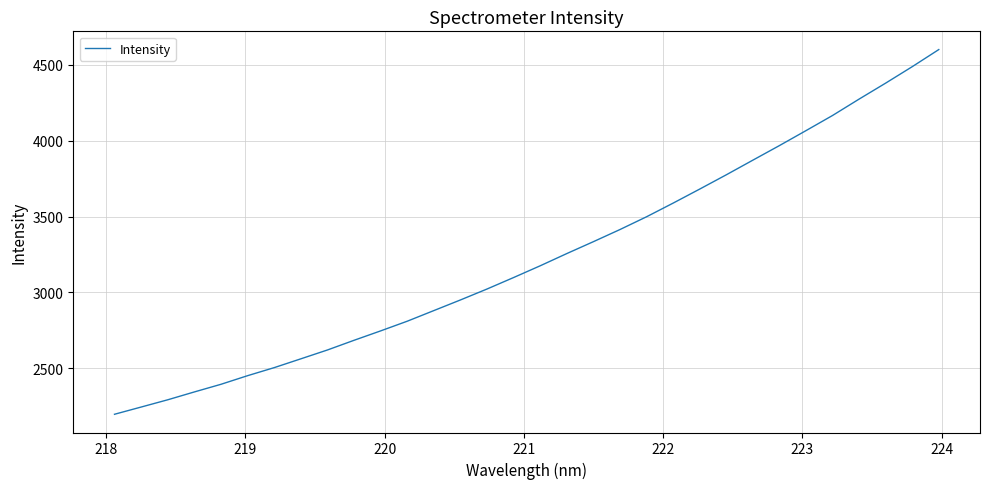

What is the minimum value shown in the chart?

2195.5